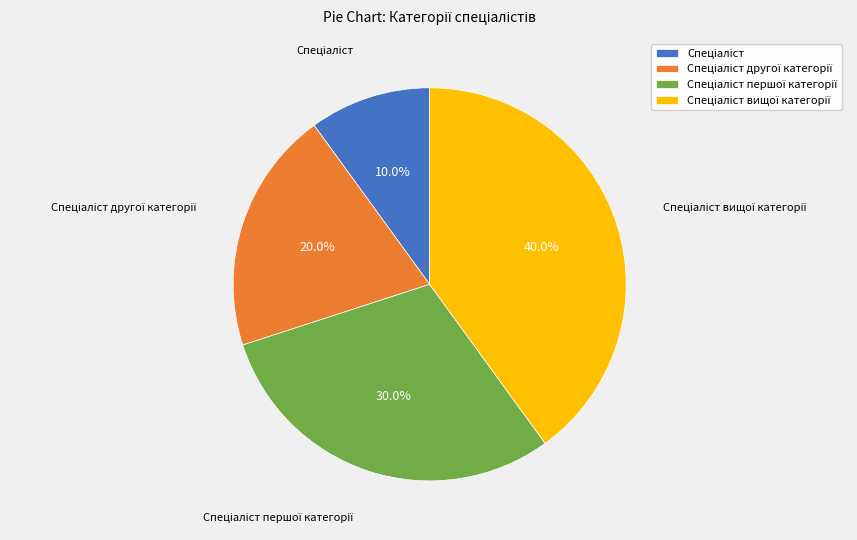

Does any single category account for the majority?

No